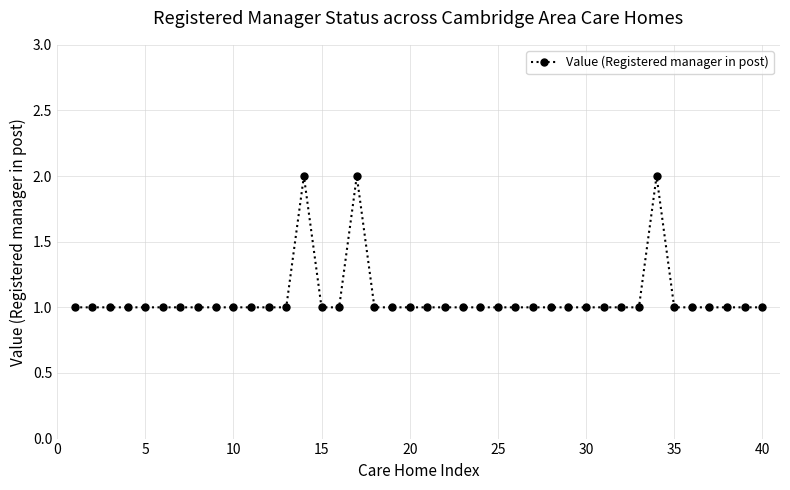

Reading left to right, extract all data points from this chart.

1	1	1	1	1	1	1	1	1	1	1	1	1	2	1	1	2	1	1	1	1	1	1	1	1	1	1	1	1	1	1	1	1	2	1	1	1	1	1	1